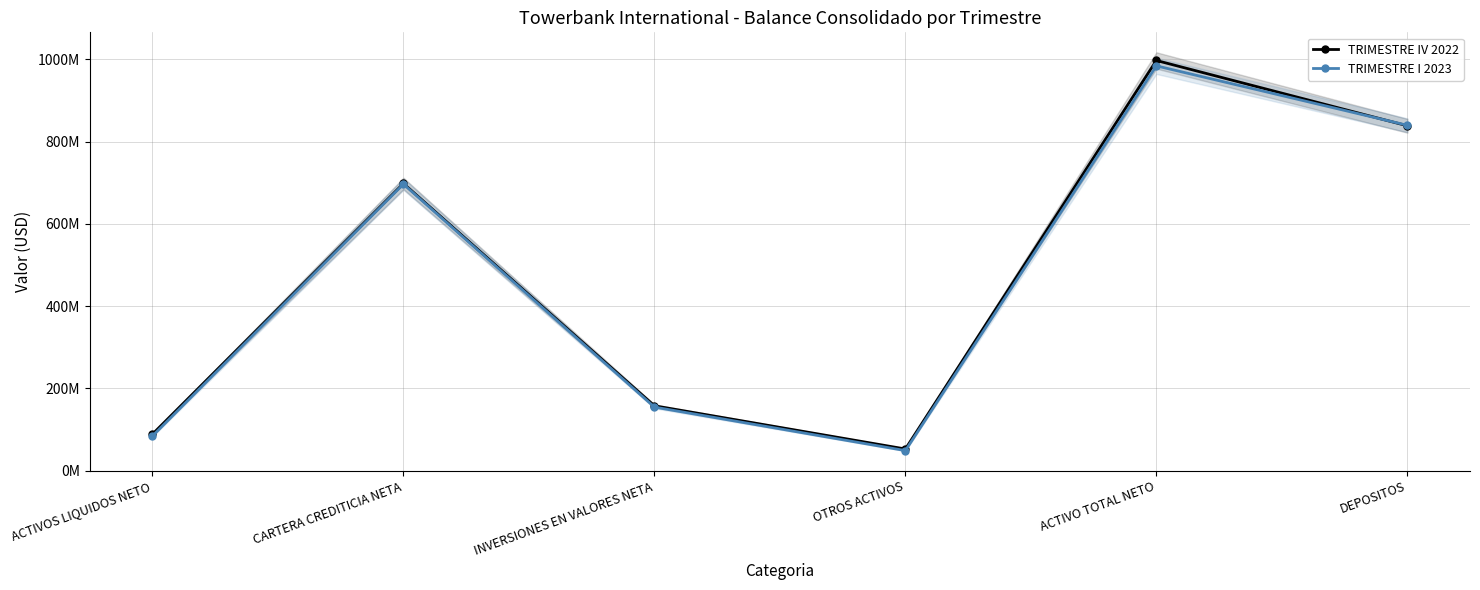

At which category is the sum across all series the highest?

ACTIVO TOTAL NETO